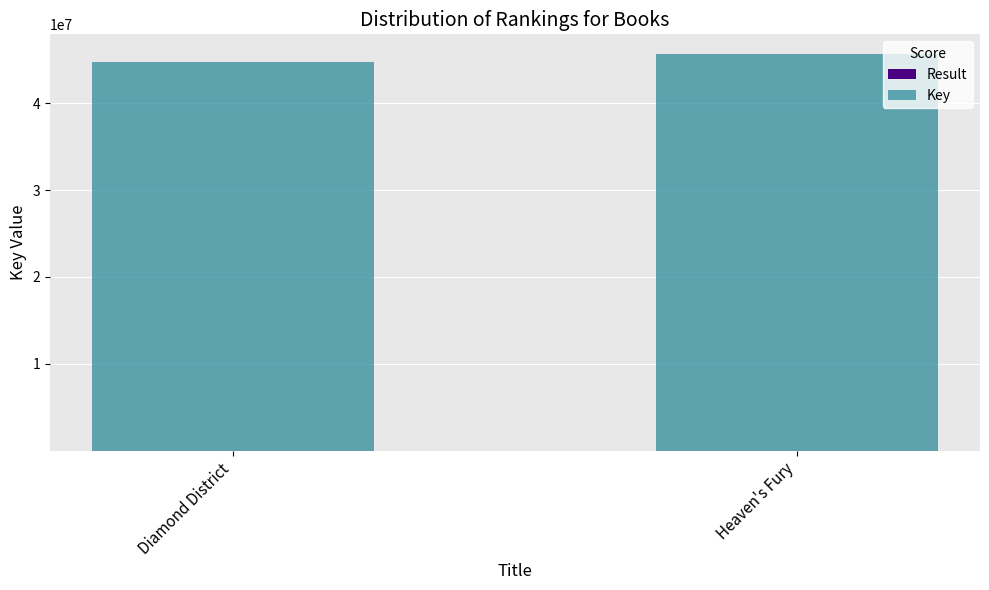

Are the bars grouped side by side (vs. stacked)?

No